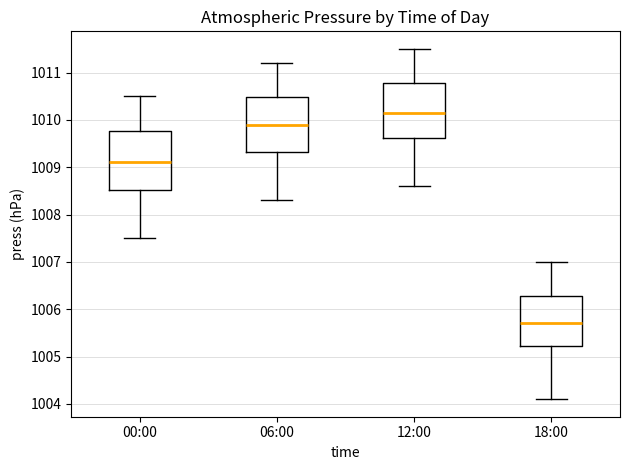

Which box's median line is the highest?

12:00